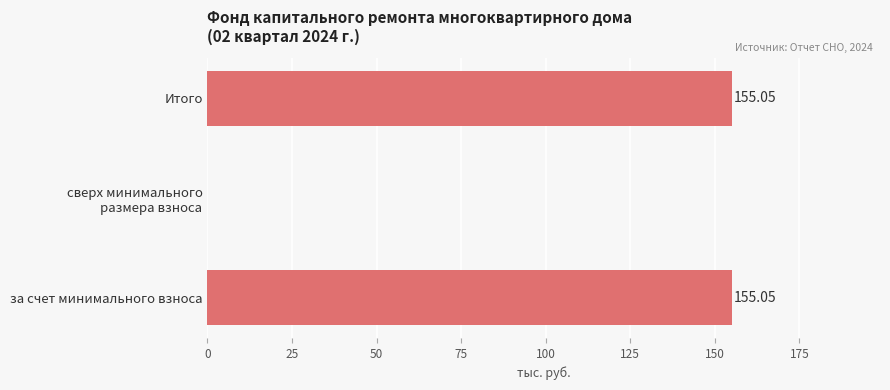

Approximately how many times larger is the value at за счет минимального взноса compared to Итого?

1.0